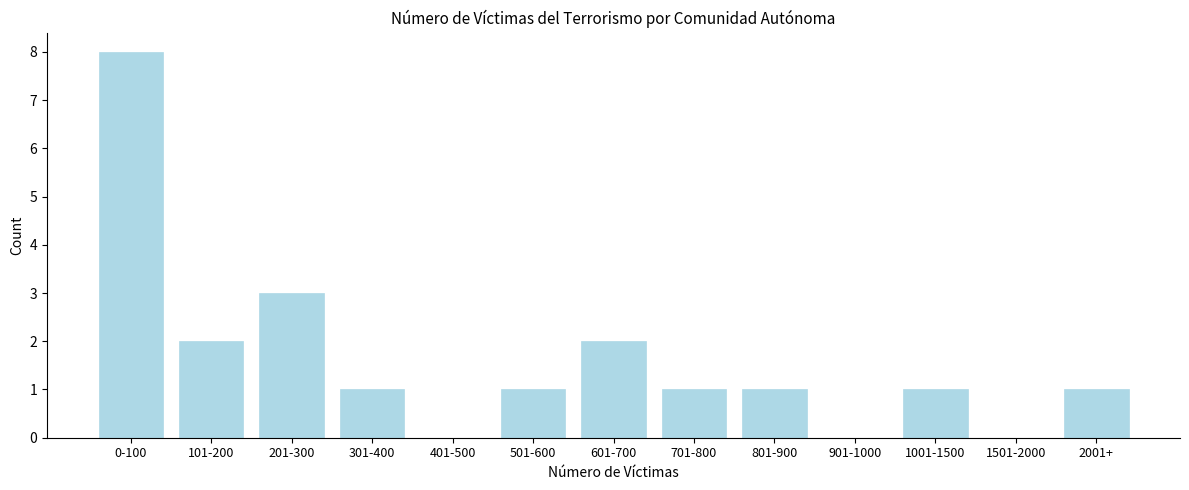

Reading left to right, transcribe all the data shown in this chart.

0-100=8	101-200=2	201-300=3	301-400=1	401-500=0	501-600=1	601-700=2	701-800=1	801-900=1	901-1000=0	1001-1500=1	1501-2000=0	2001+=1